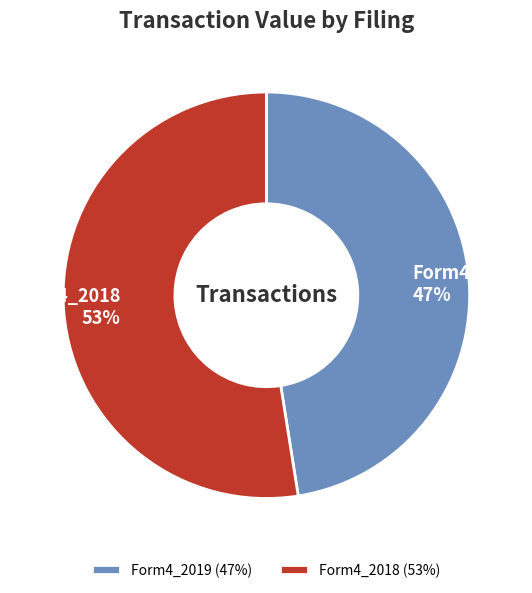

To the nearest percent, what percentage of the pie is Form4_2019?

47%